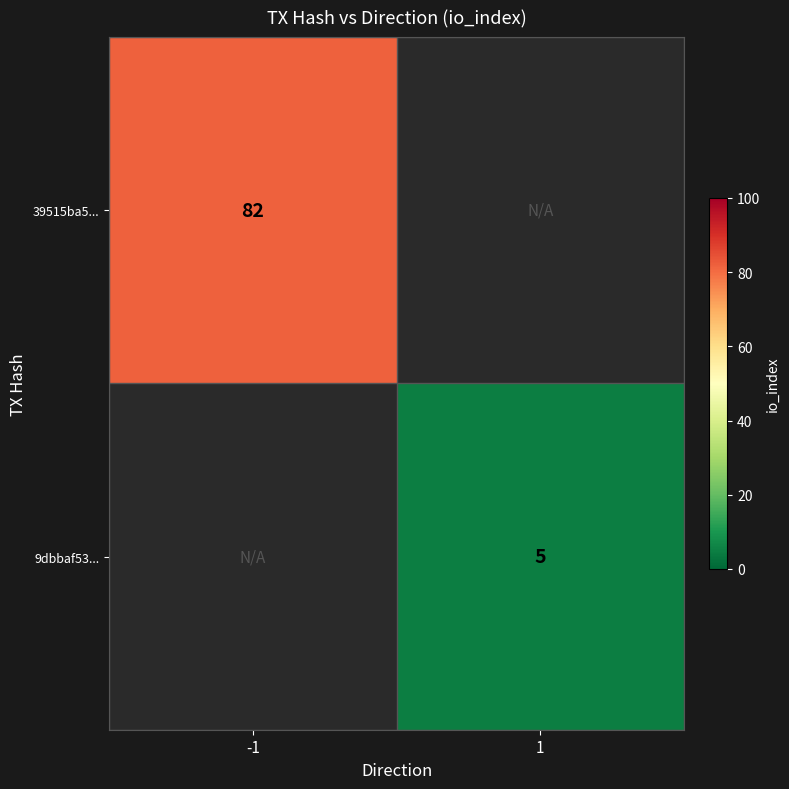

At which category does the chart reach its minimum across all series?

1